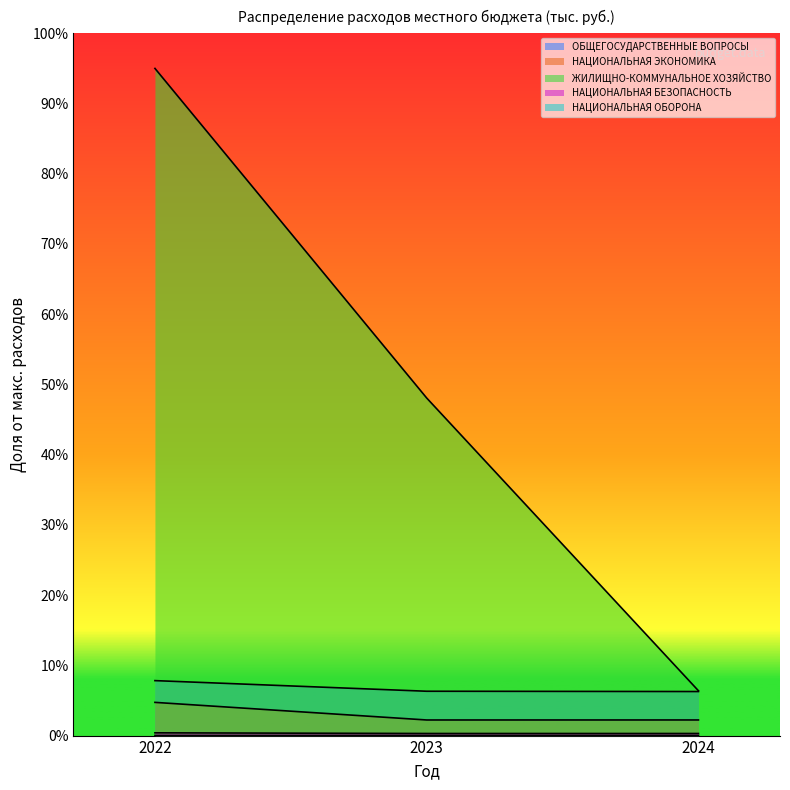

How many lines are shown in the chart?

5